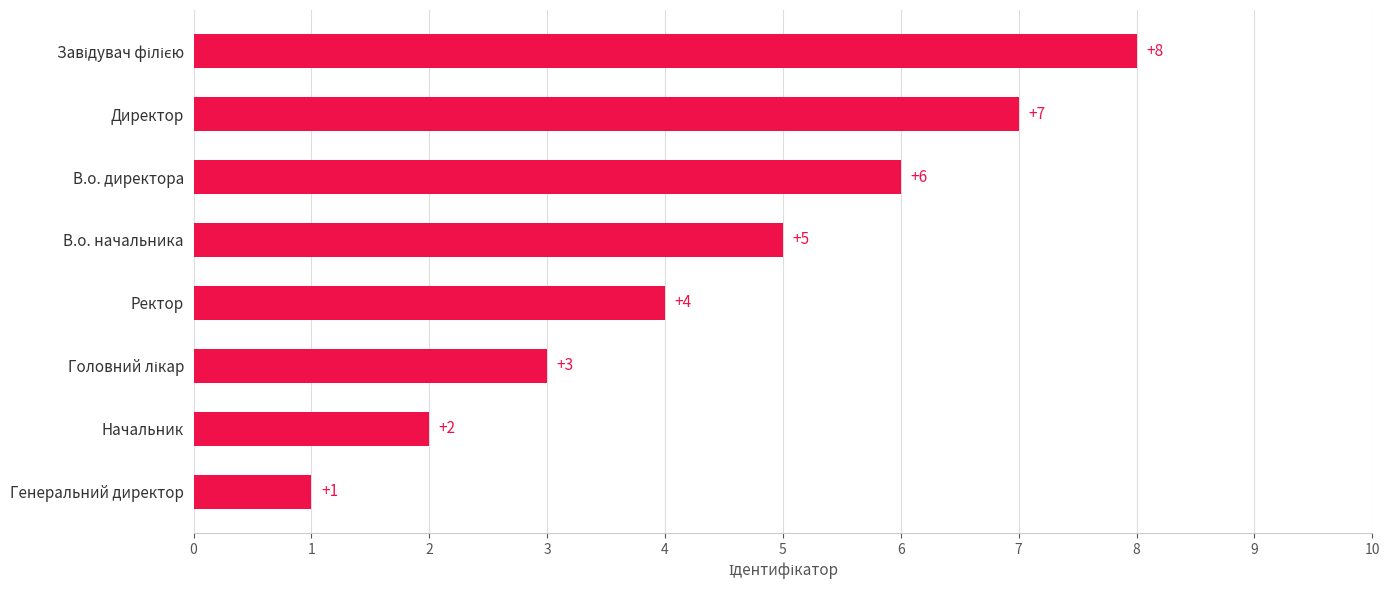

Which category has the lowest value across all series?

Генеральний директор